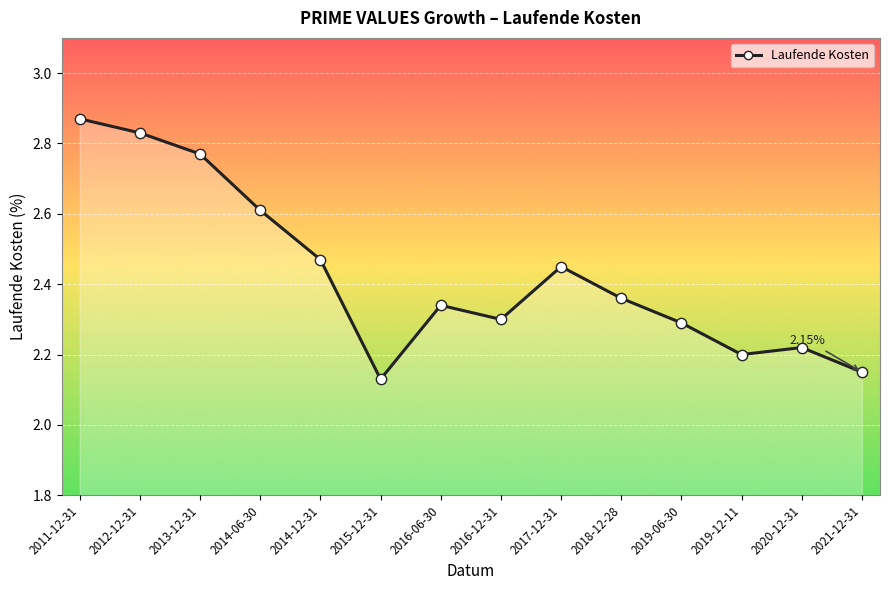

Between 2019-06-30 and 2011-12-31, which is larger?

2011-12-31